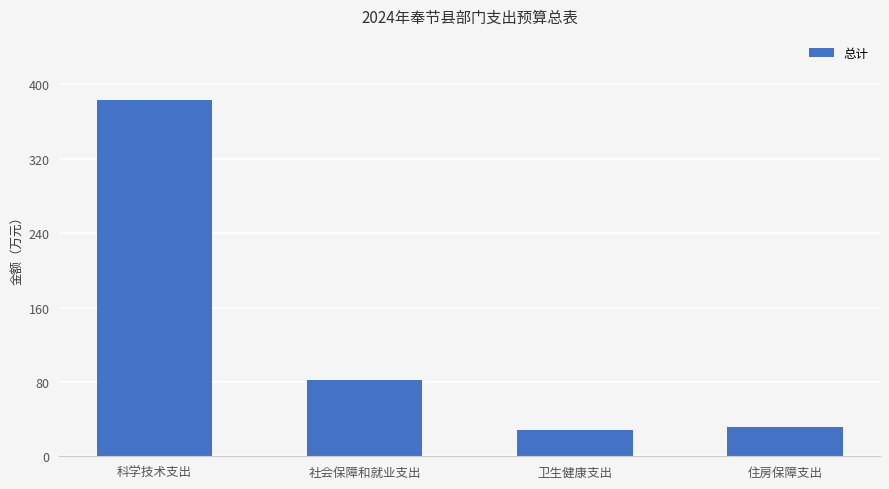

How many data points are above 81?

2